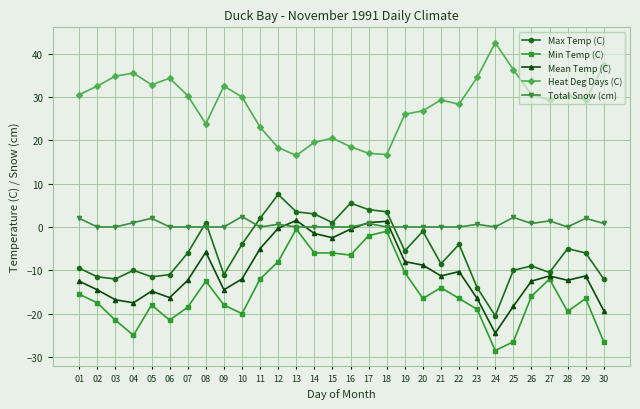

Which series has the largest total across all categories?

Heat Deg Days (C)